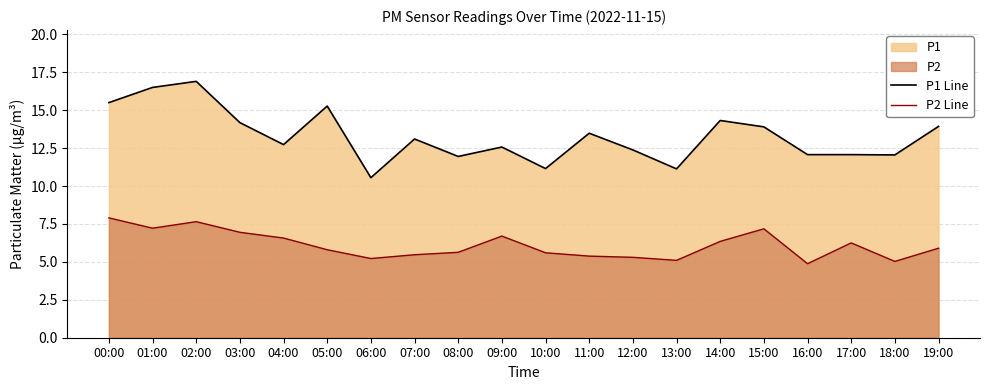

True or false: P2 Line and P1 Line intersect in this chart.

False